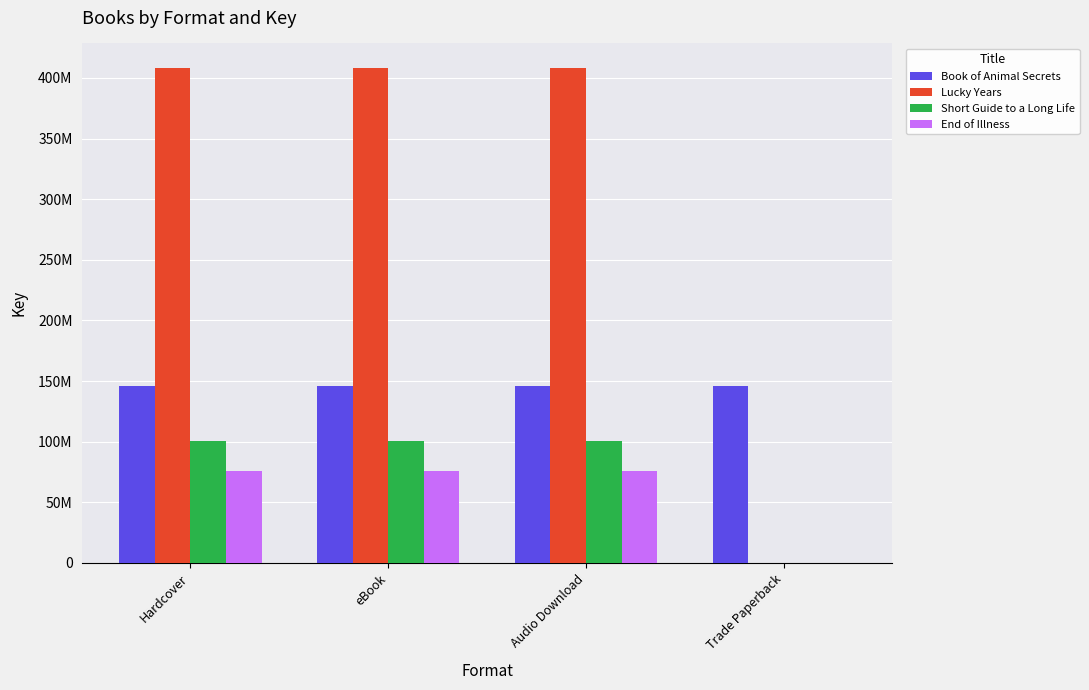

What are all the series names shown in the legend?

Book of Animal Secrets, Lucky Years, Short Guide to a Long Life, End of Illness